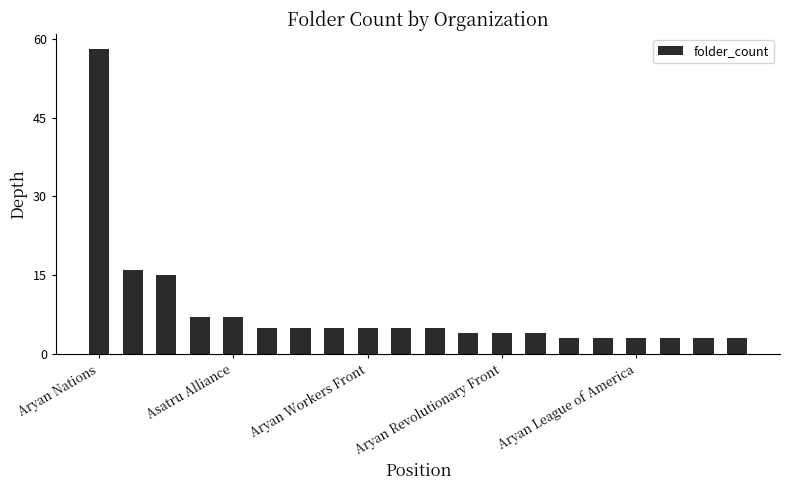

What is the difference between the maximum and minimum values?

55